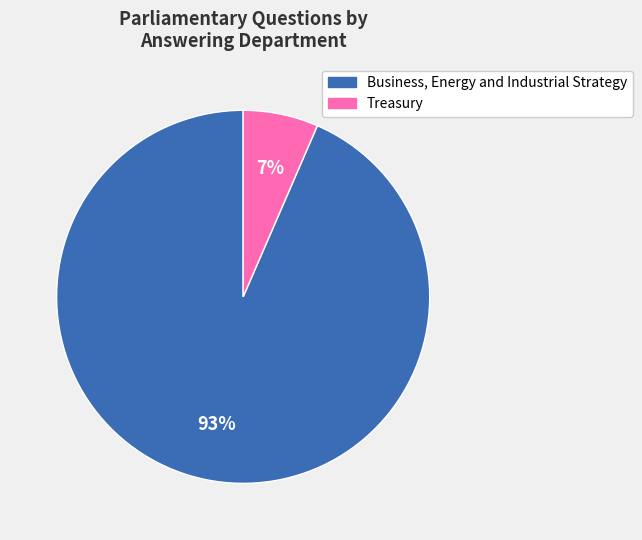

Does Business, Energy and Industrial Strategy represent more than half of the total?

Yes